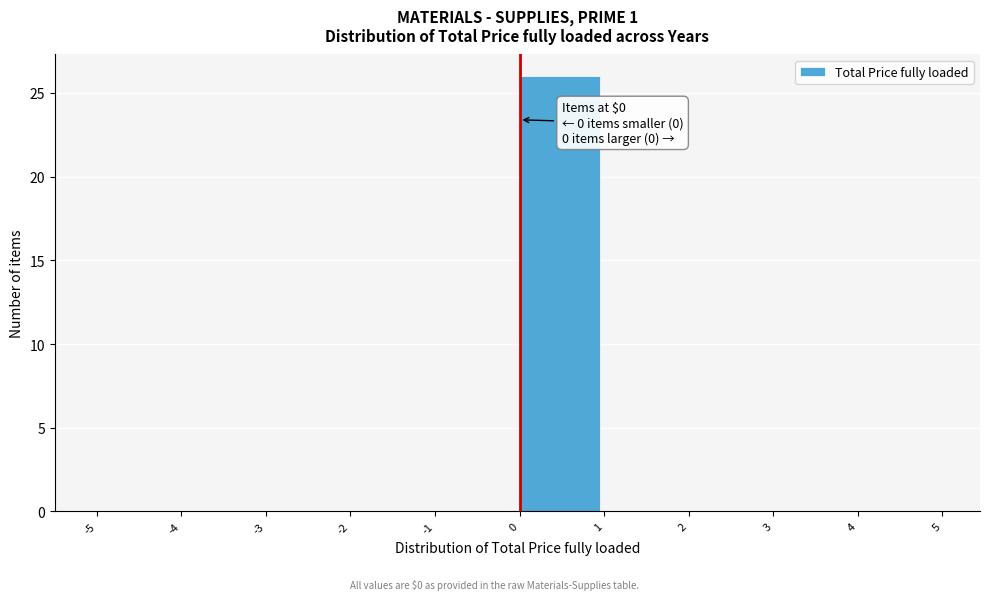

Which range on the x-axis has the tallest bar?

0 to 1